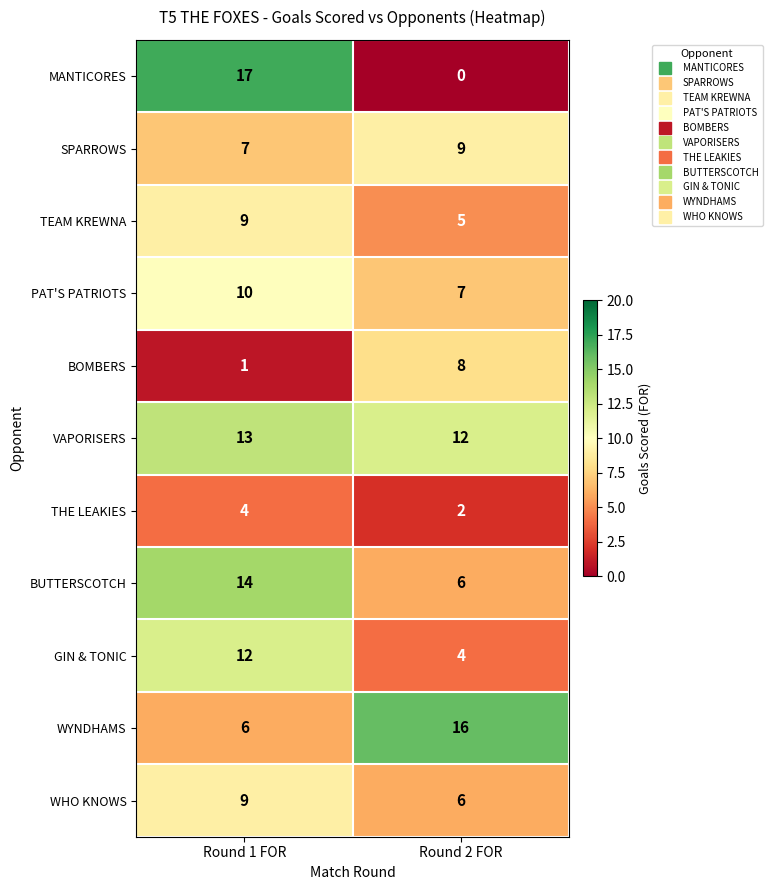

How many data points does each series have?

2